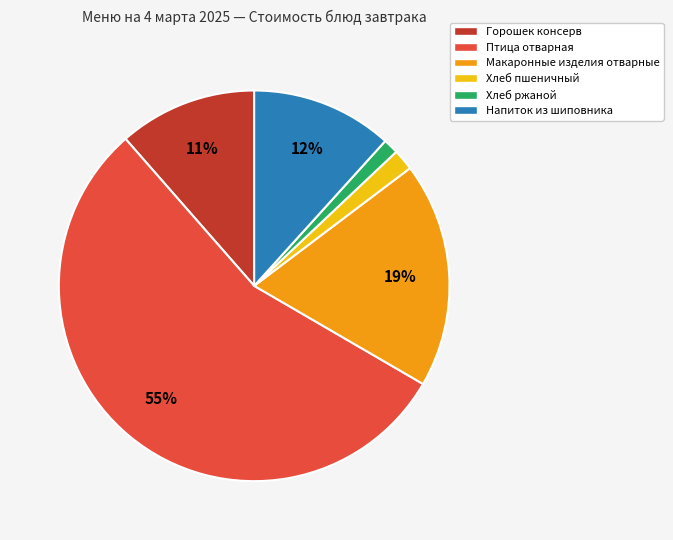

Does Горошек консерв account for over 50% of the chart?

No